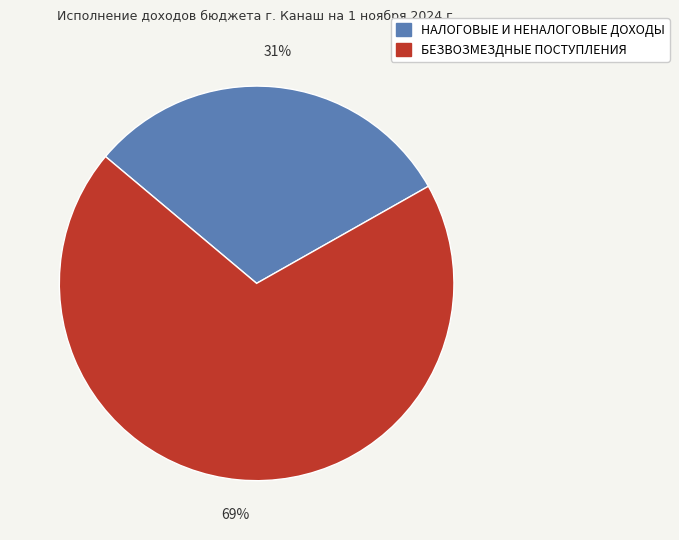

How many segments does this pie chart have?

2